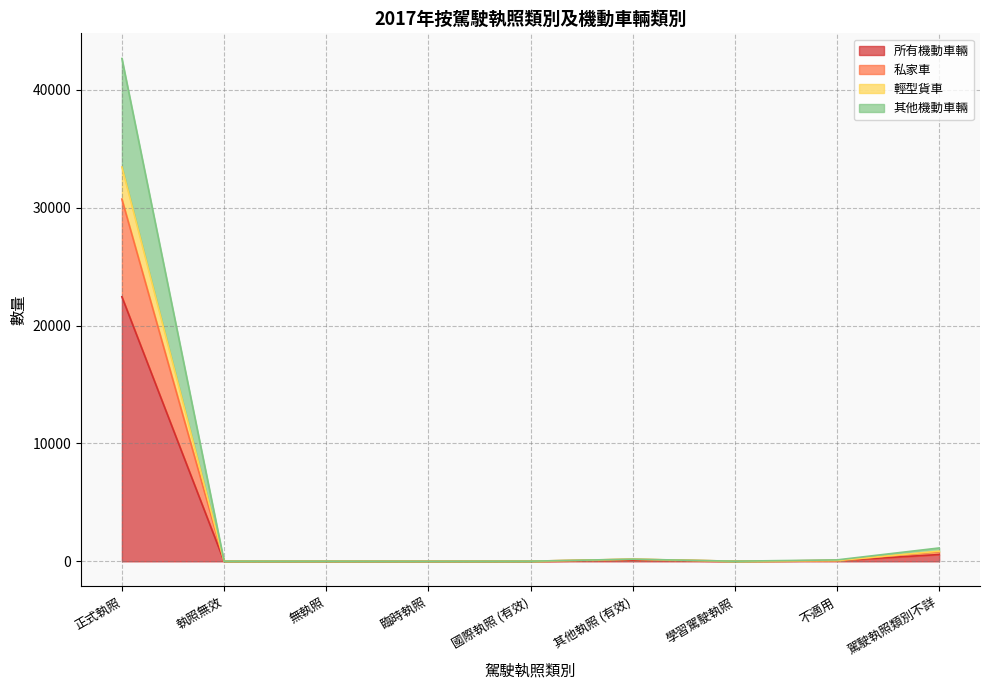

At which label is 其他機動車輛 closest to 21332?

駕駛執照類別不詳